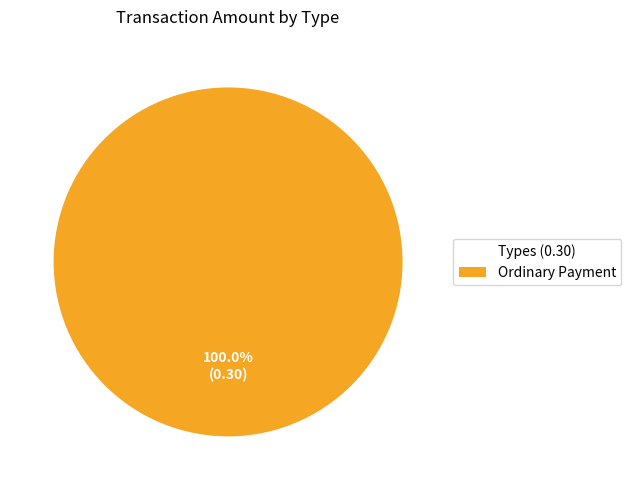

What is the majority slice?

Ordinary Payment